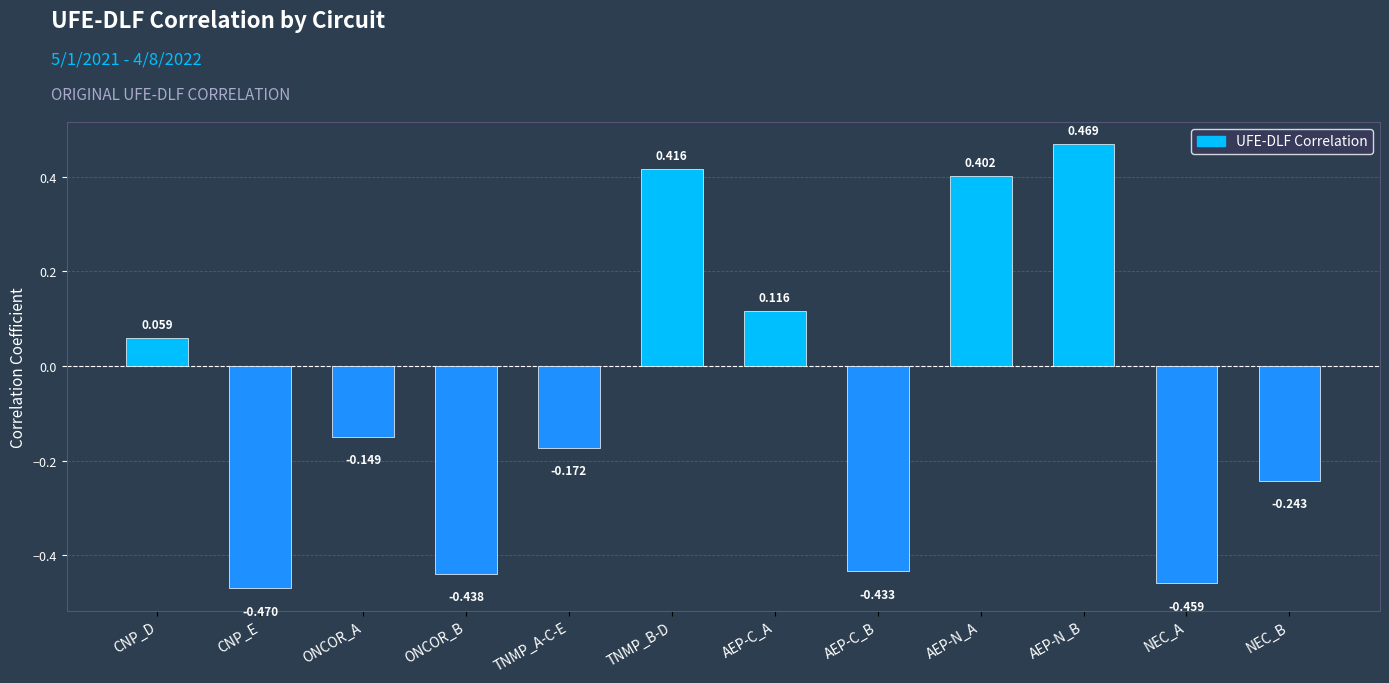

Which label corresponds to the largest value in the chart?

AEP-N_B